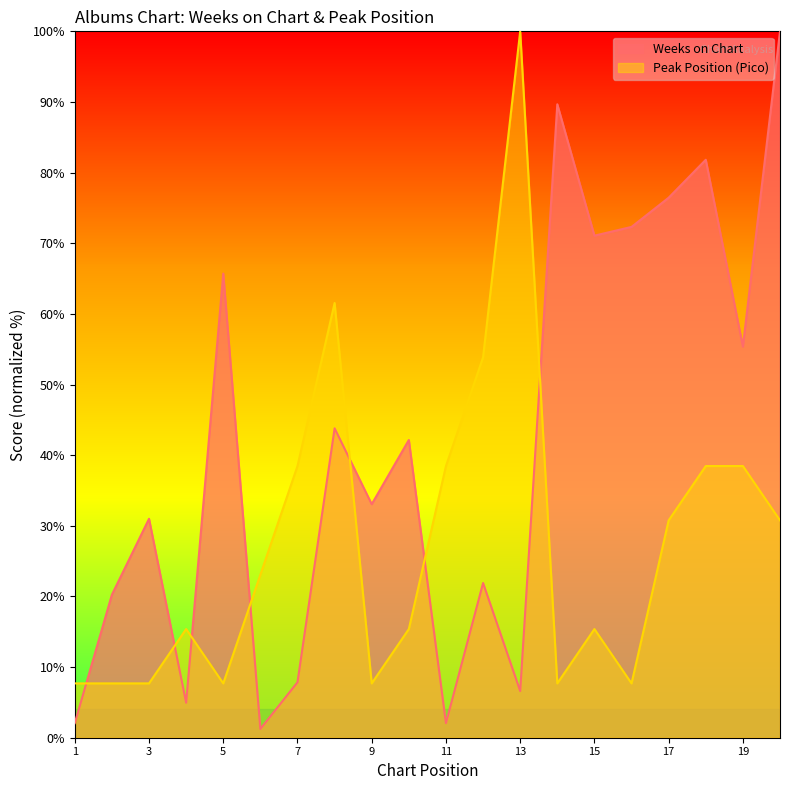

What are all the series names shown in the legend?

Weeks on Chart, Peak Position (Pico)